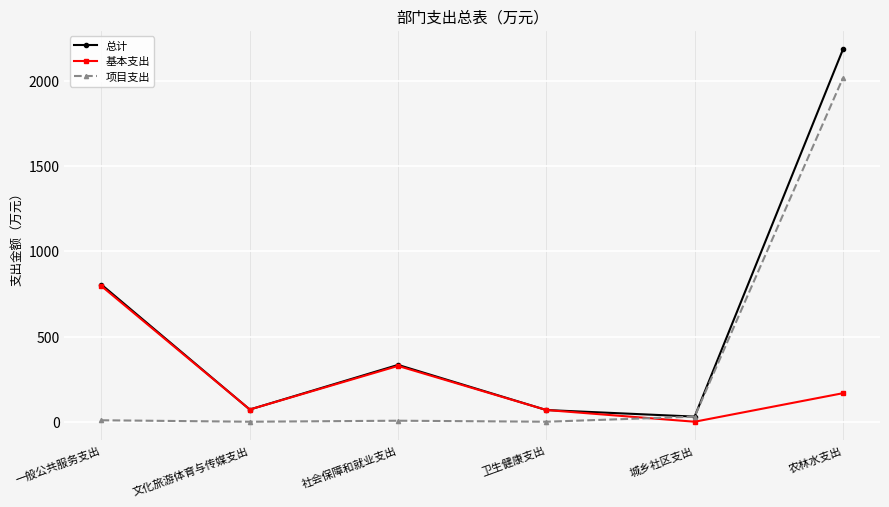

Which series ends up on top after the final intersection of 项目支出 and 基本支出?

项目支出